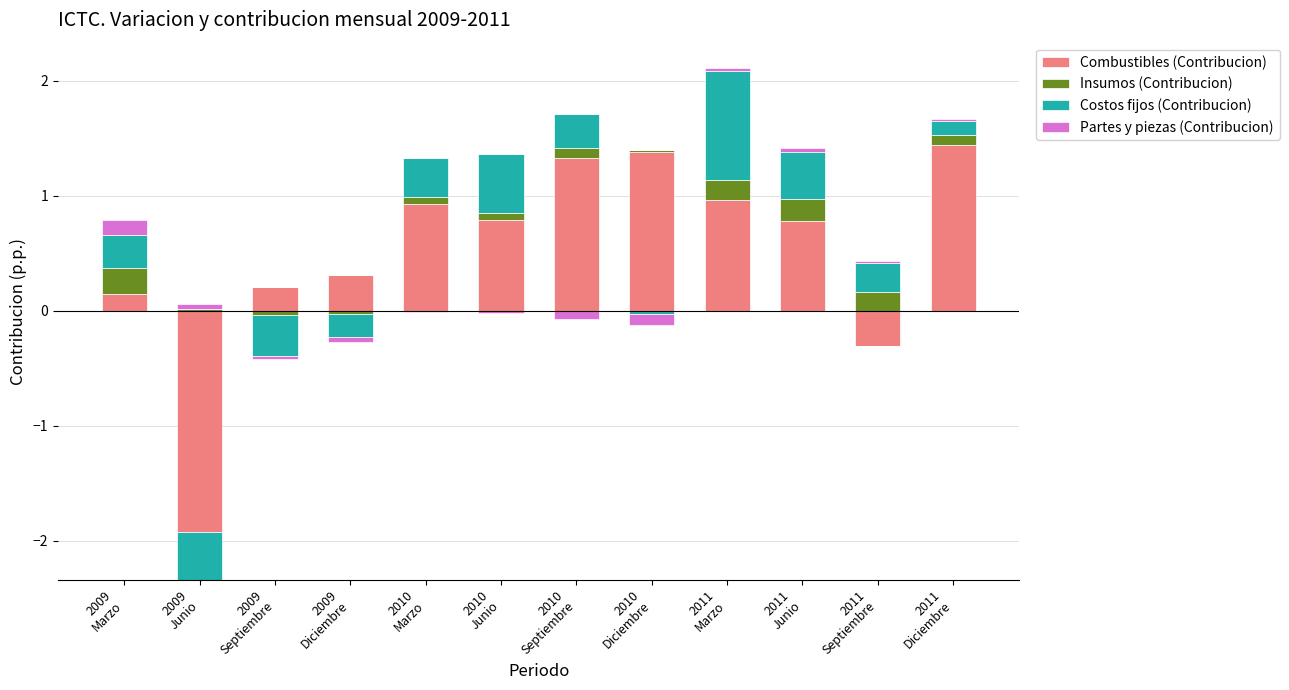

How many values in Combustibles (Contribucion) are above zero?

10